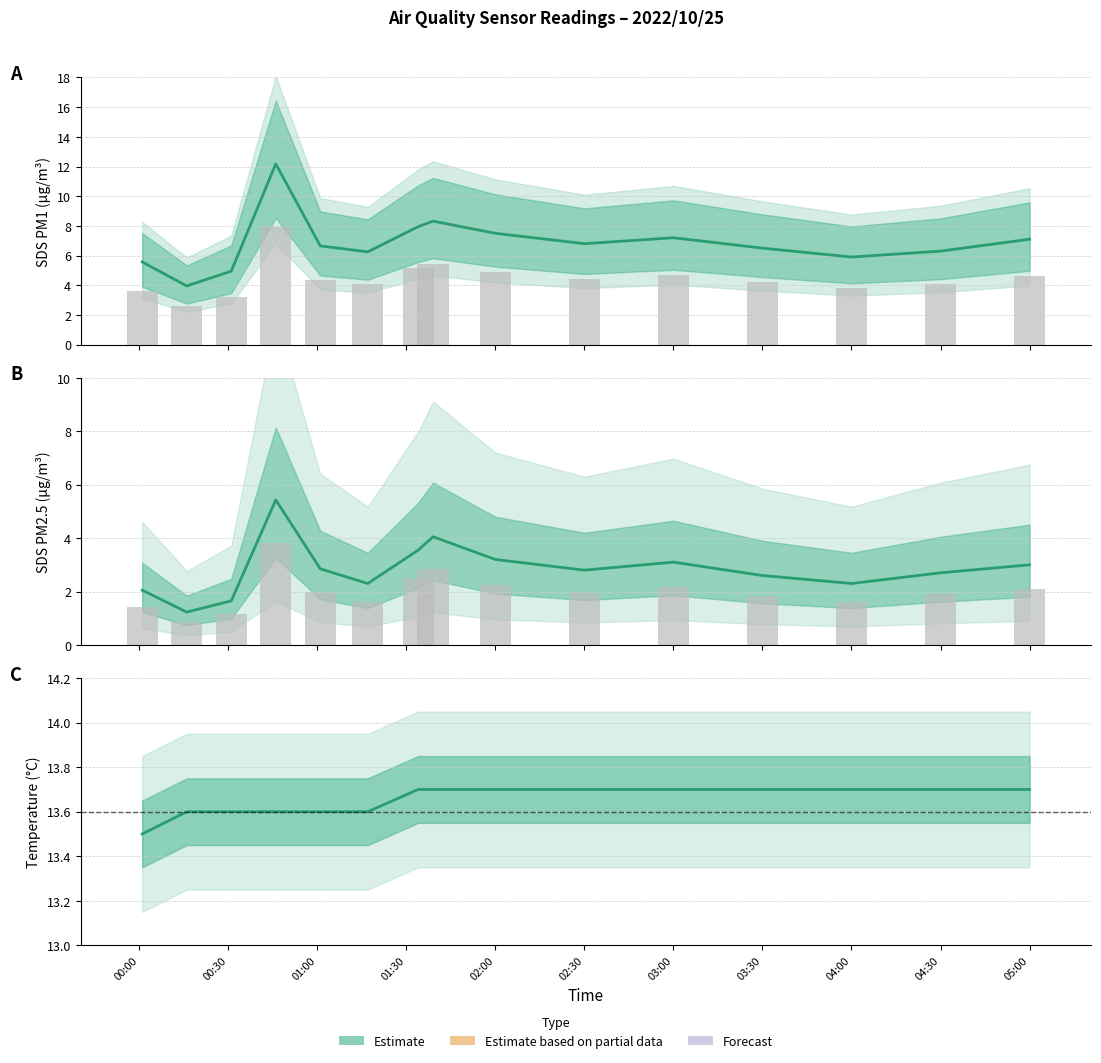

Between 00:30 and 13, which is larger?

13